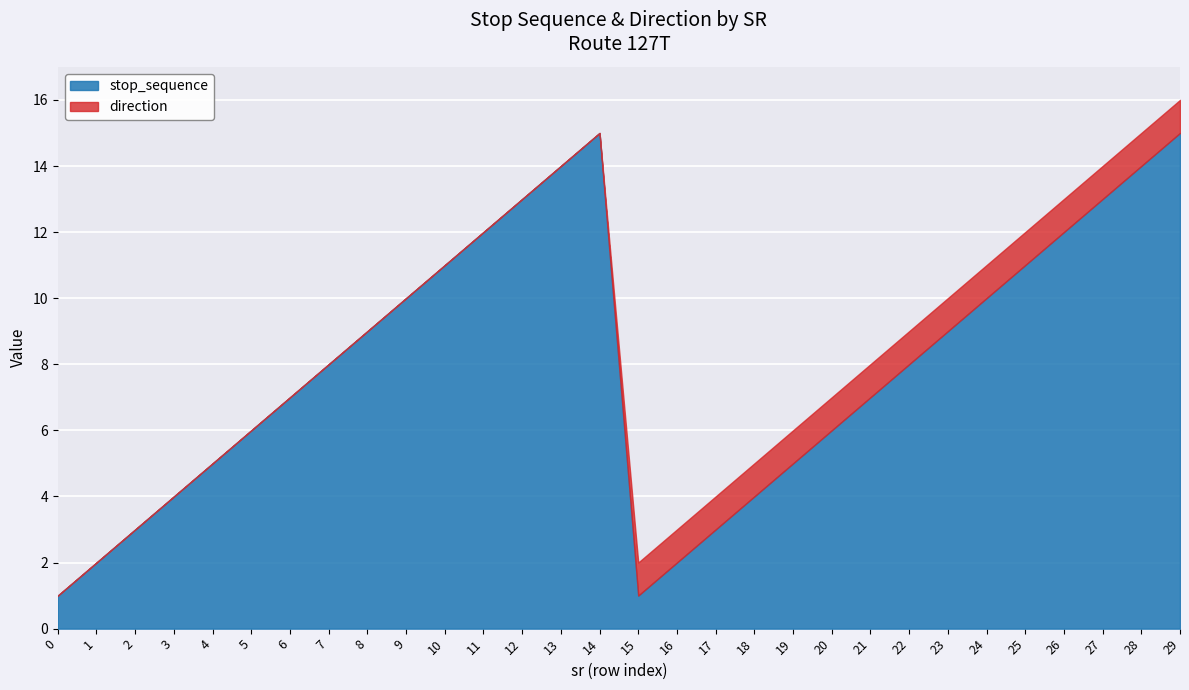

True or false: direction and stop_sequence cross at least once.

False